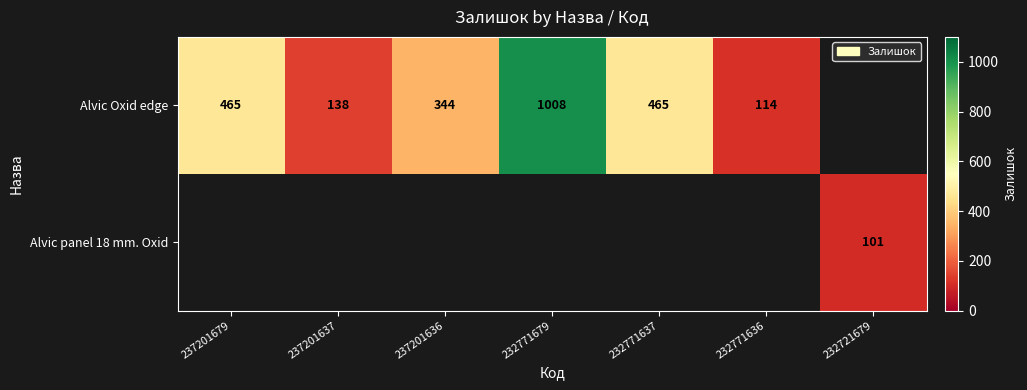

Count the number of categories in the chart.

7